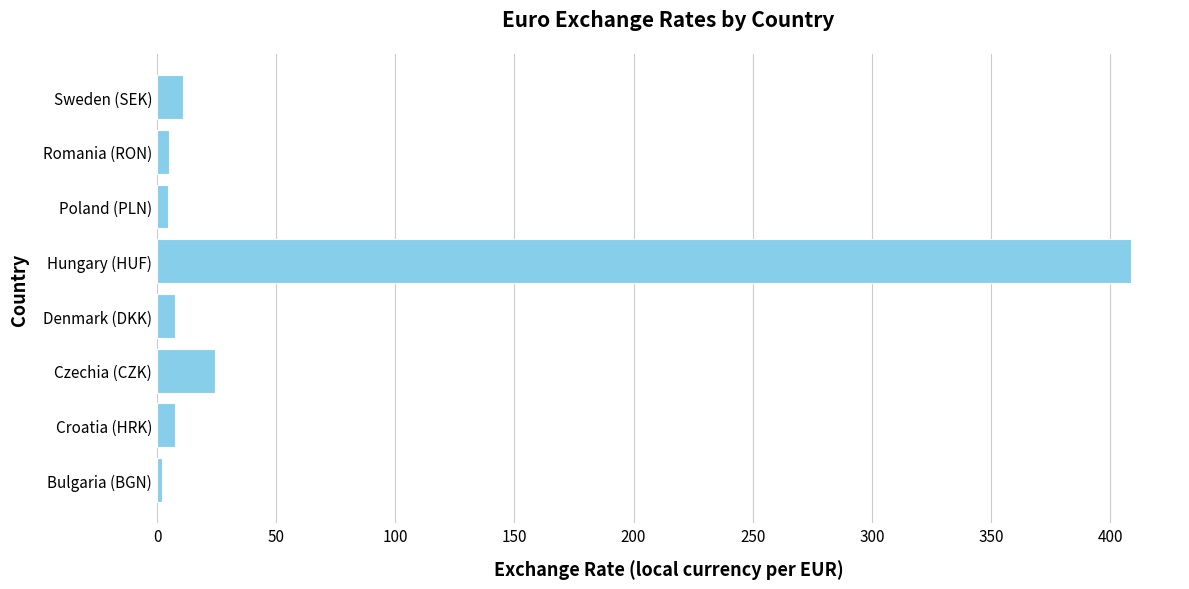

How many bars are there in total?

8